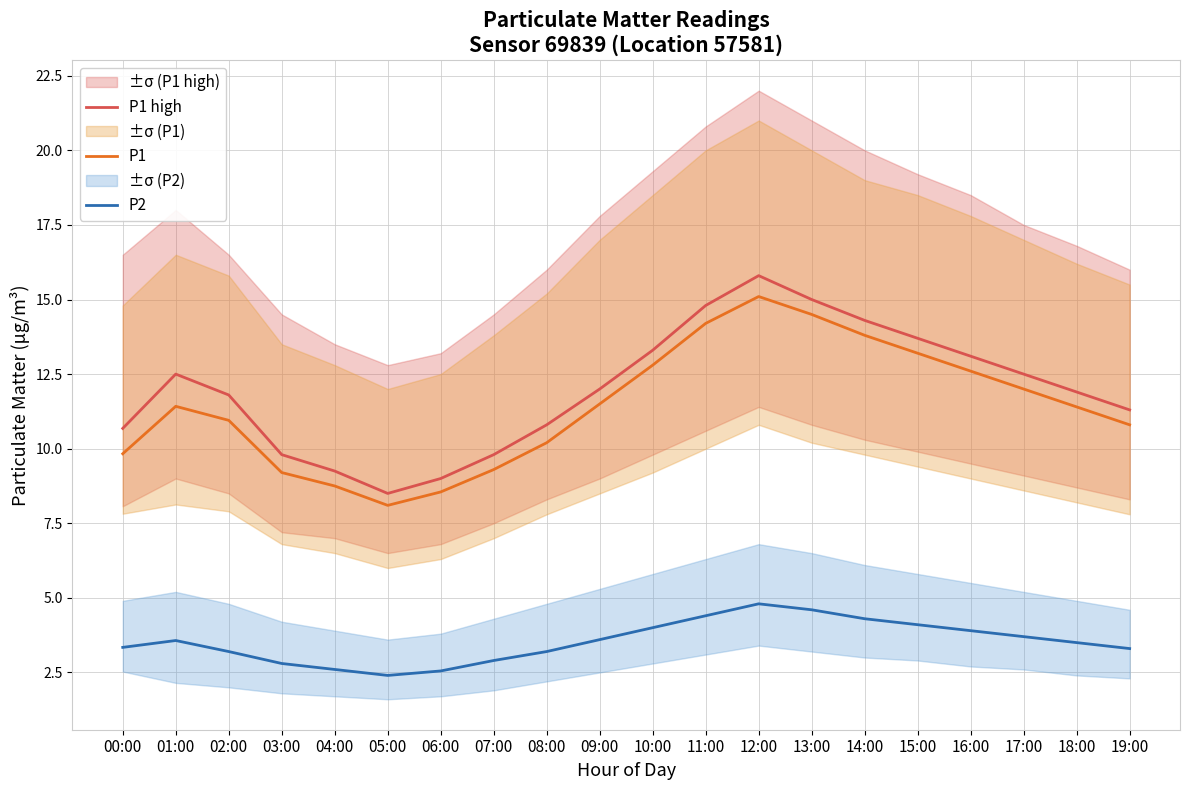

At how many categories does at least one series exceed 8?

20